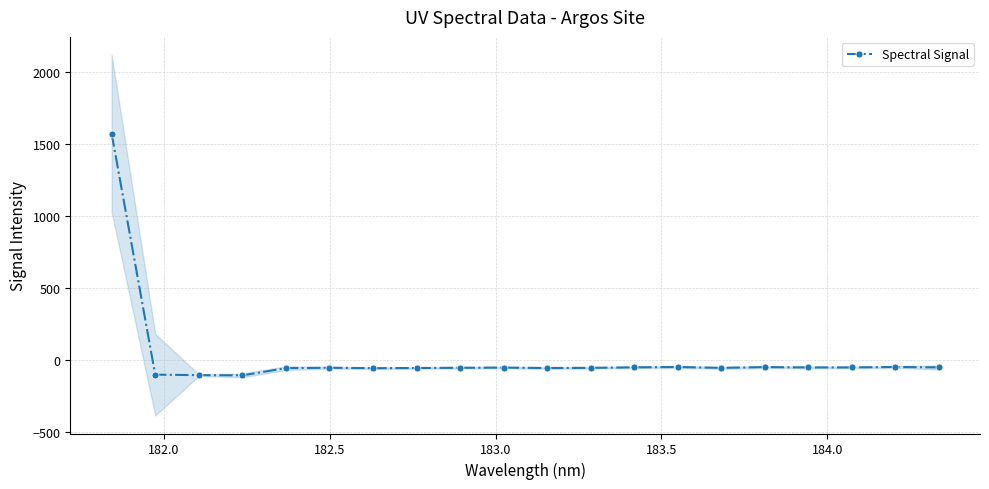

What is the value of the 18th point from the left?

-53.8